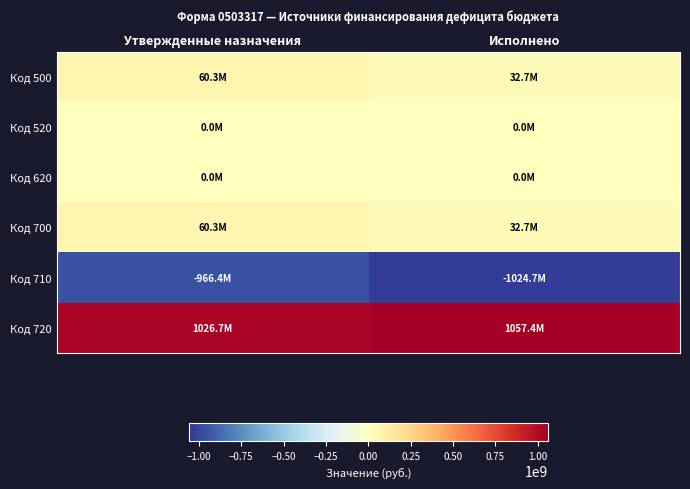

Reading left to right, what are all the values shown in this chart?

Код 500: Утвержденные назначения=60325386.7	Исполнено=32720329.8
Код 520: Утвержденные назначения=0.0	Исполнено=0.0
Код 620: Утвержденные назначения=0.0	Исполнено=0.0
Код 700: Утвержденные назначения=60325386.7	Исполнено=32720329.8
Код 710: Утвержденные назначения=-966379045.9	Исполнено=-1024703476.9
Код 720: Утвержденные назначения=1026704432.6	Исполнено=1057423806.6